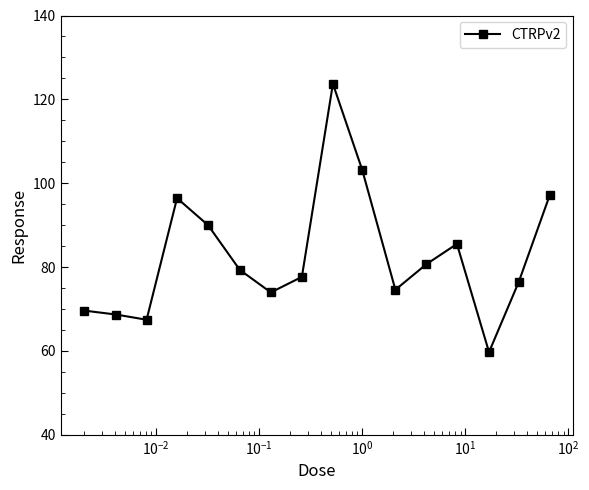

Does the chart have visible grid lines?

No